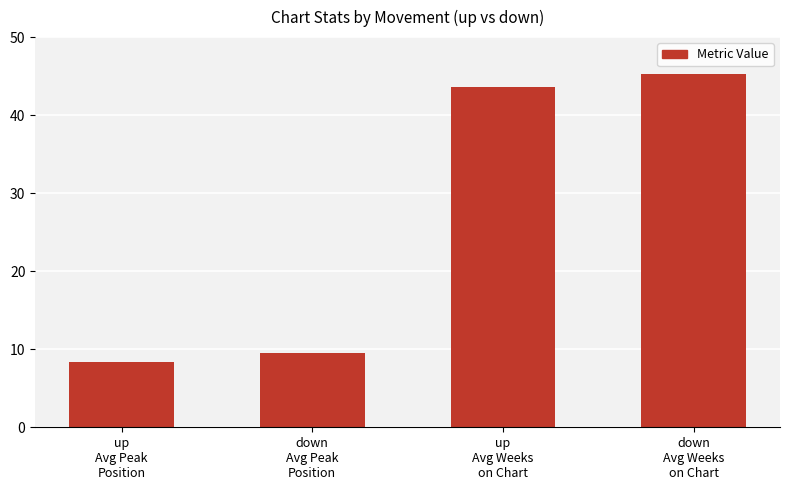

What is the sum of all values?

106.6